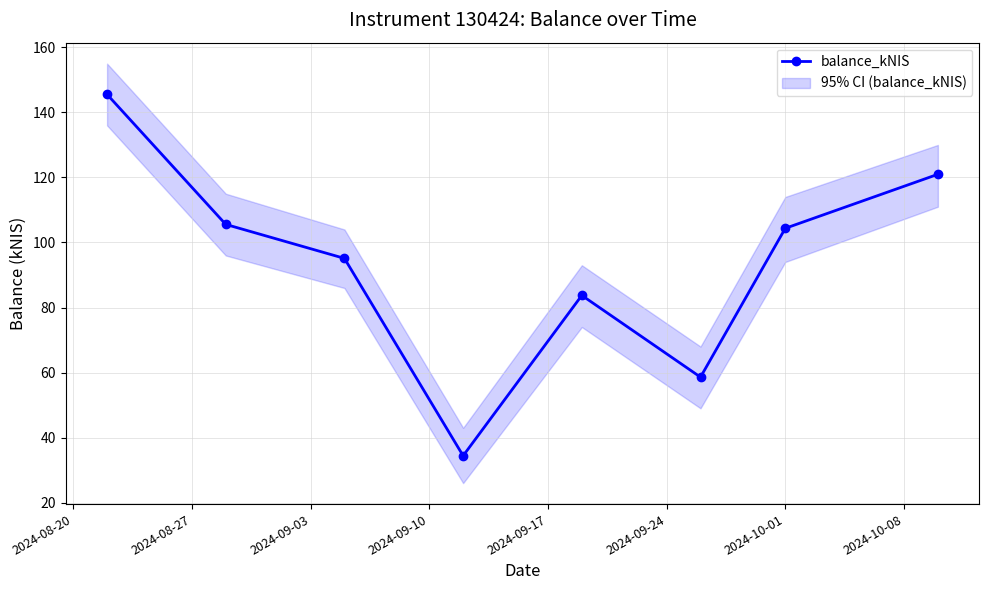

What is the difference between the maximum and minimum values?

111.1